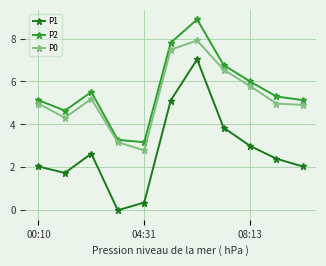

What is the average value of the P0 series?

5.3